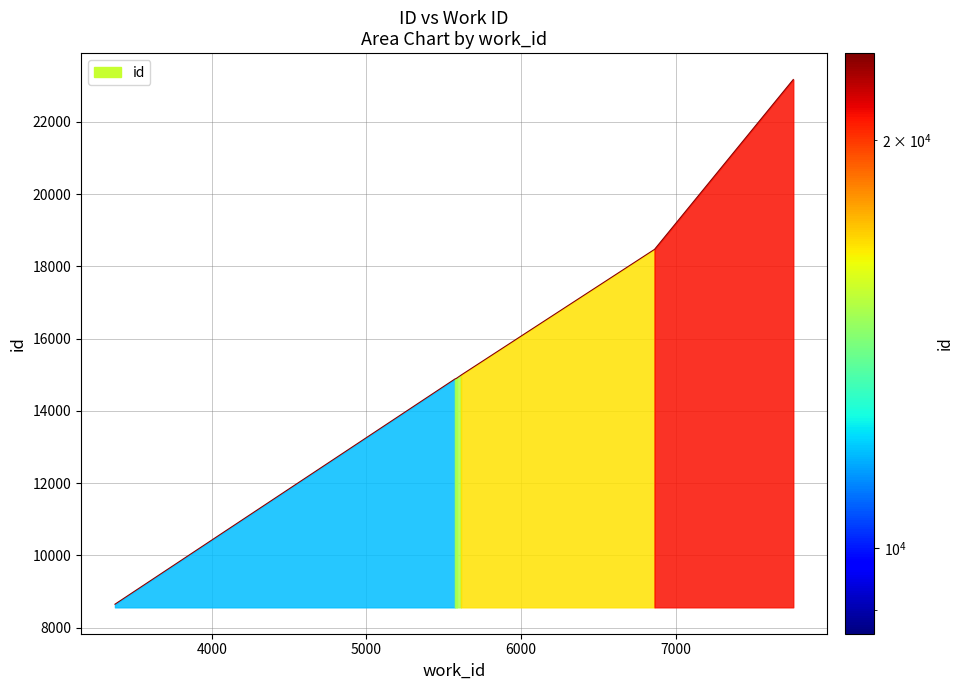

Which label corresponds to the largest value in the chart?

7760